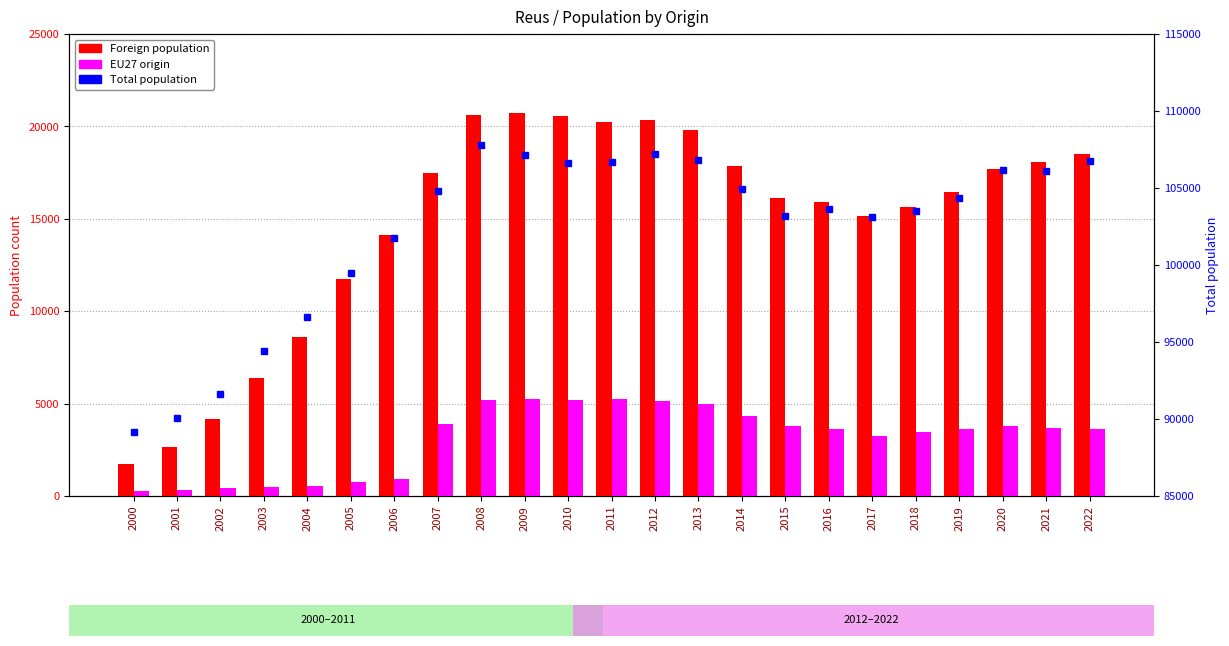

Reading left to right, extract all data points from this chart.

Foreign population: 2000=1710	2001=2674	2002=4155	2003=6366	2004=8582	2005=11760	2006=14119	2007=17502	2008=20626	2009=20707	2010=20565	2011=20243	2012=20353	2013=19830	2014=17874	2015=16117	2016=15913	2017=15156	2018=15661	2019=16441	2020=17683	2021=18058	2022=18527
EU27 origin: 2000=268	2001=338	2002=410	2003=504	2004=564	2005=767	2006=928	2007=3907	2008=5206	2009=5271	2010=5208	2011=5238	2012=5149	2013=4953	2014=4326	2015=3776	2016=3628	2017=3258	2018=3471	2019=3602	2020=3778	2021=3664	2022=3635
Total population: 2000=89179	2001=90056	2002=91616	2003=94407	2004=96642	2005=99505	2006=101767	2007=104835	2008=107770	2009=107118	2010=106622	2011=106709	2012=107211	2013=106790	2014=104962	2015=103194	2016=103615	2017=103123	2018=103477	2019=104373	2020=106168	2021=106084	2022=106741